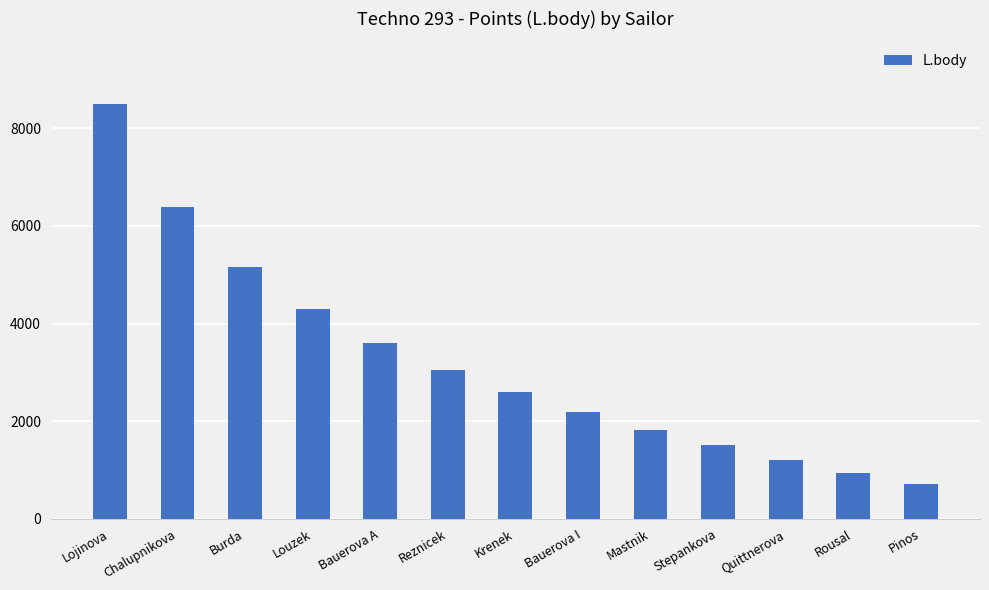

What is the value of the 9th bar from the left?

1825